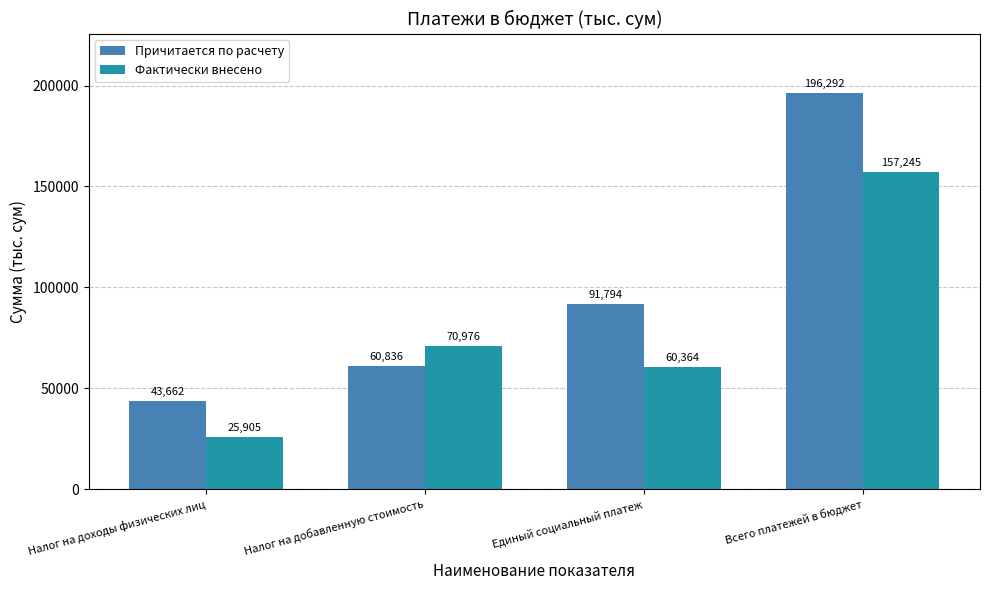

What is the highest value of the Причитается по расчету series?

196292